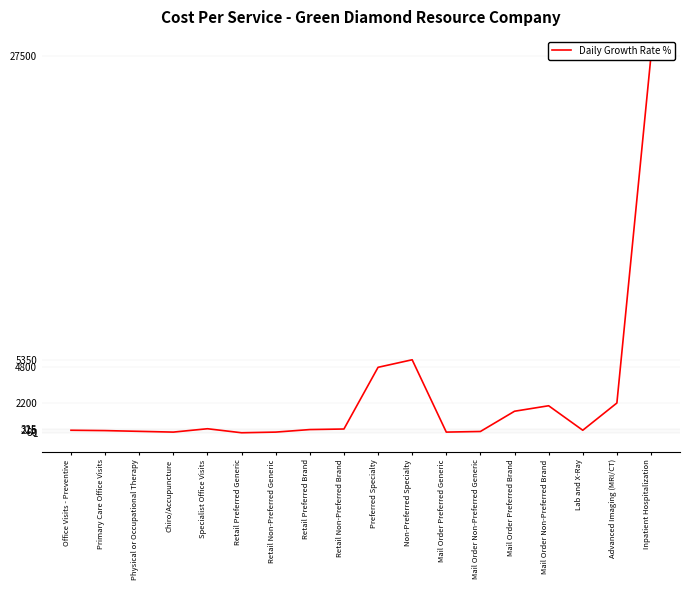

What is the label of the 5th point from the right?

Mail Order Preferred Brand